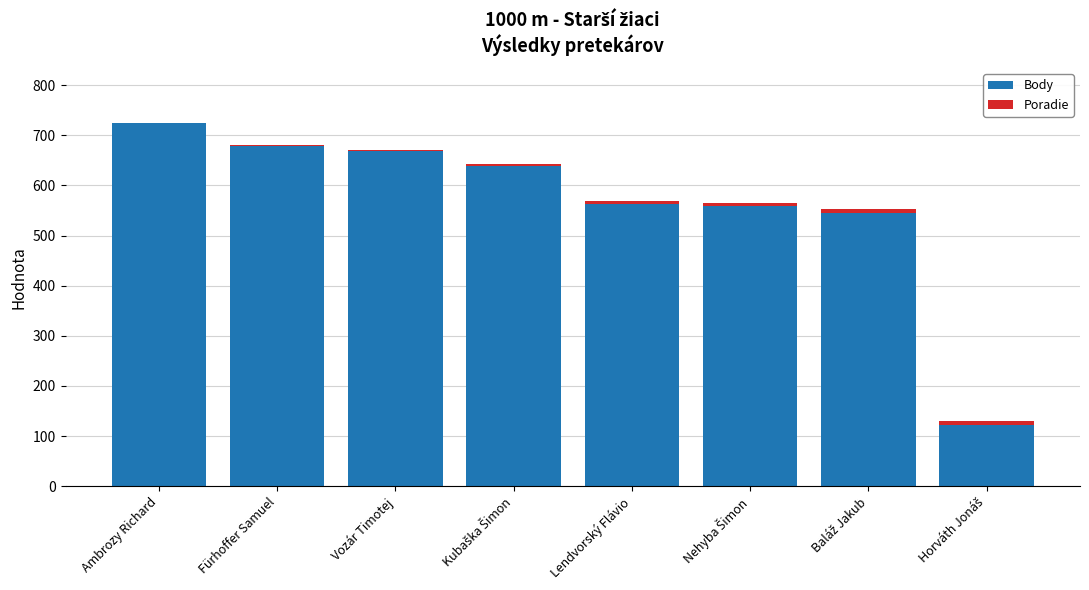

Which category has the highest value in the Body series?

Ambrozy Richard